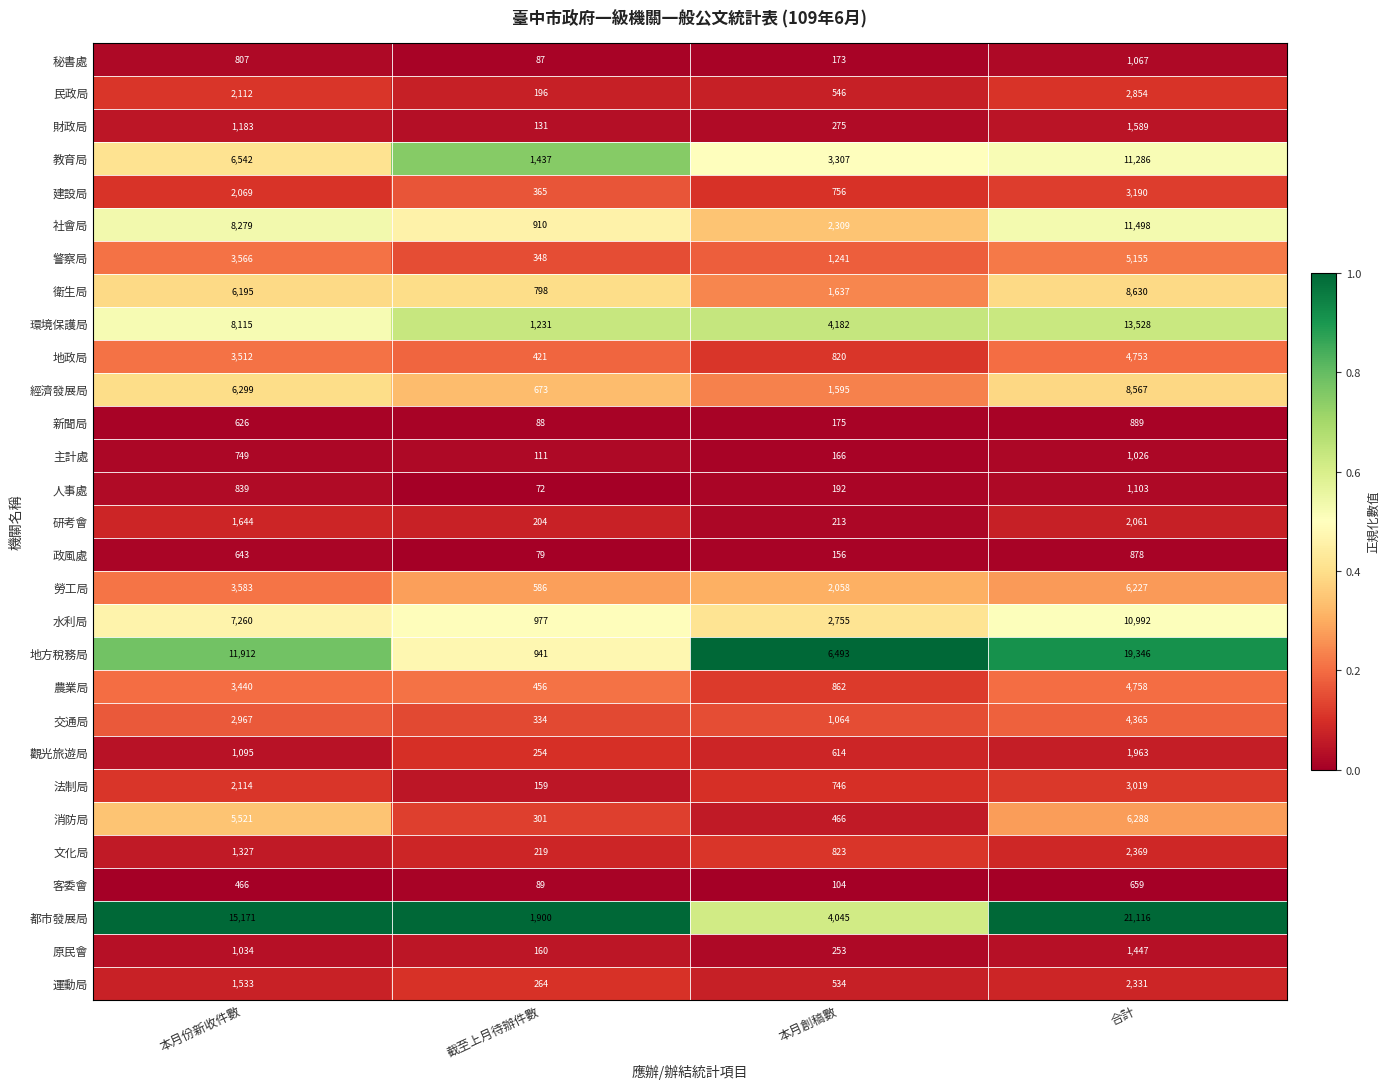

Which series has the largest total across all categories?

都市發展局